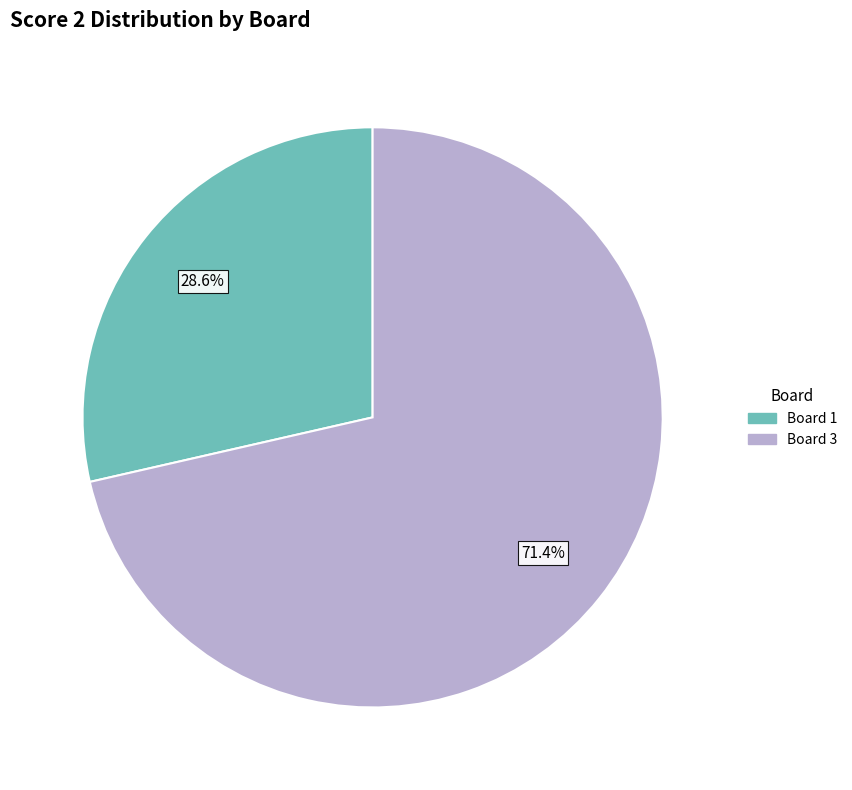

How many slices are in this pie chart?

2